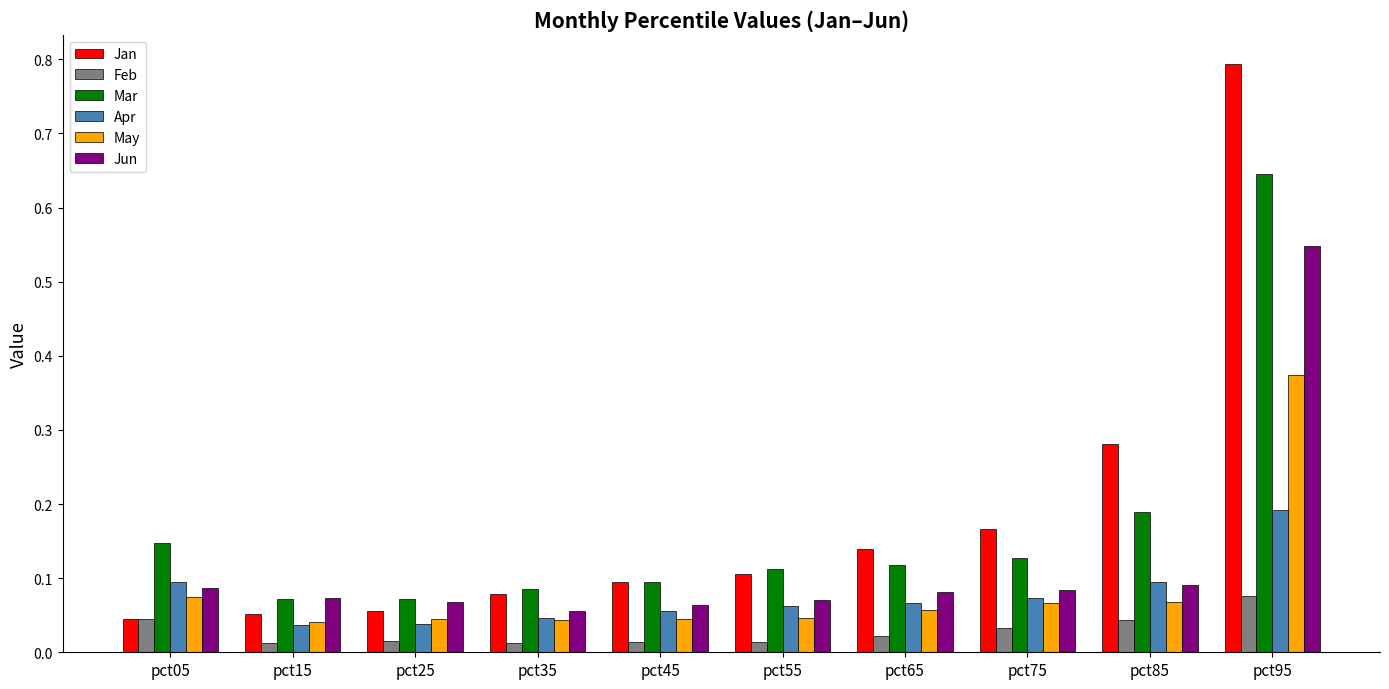

The value of Jun at pct85 is 0.1. True or false?

True